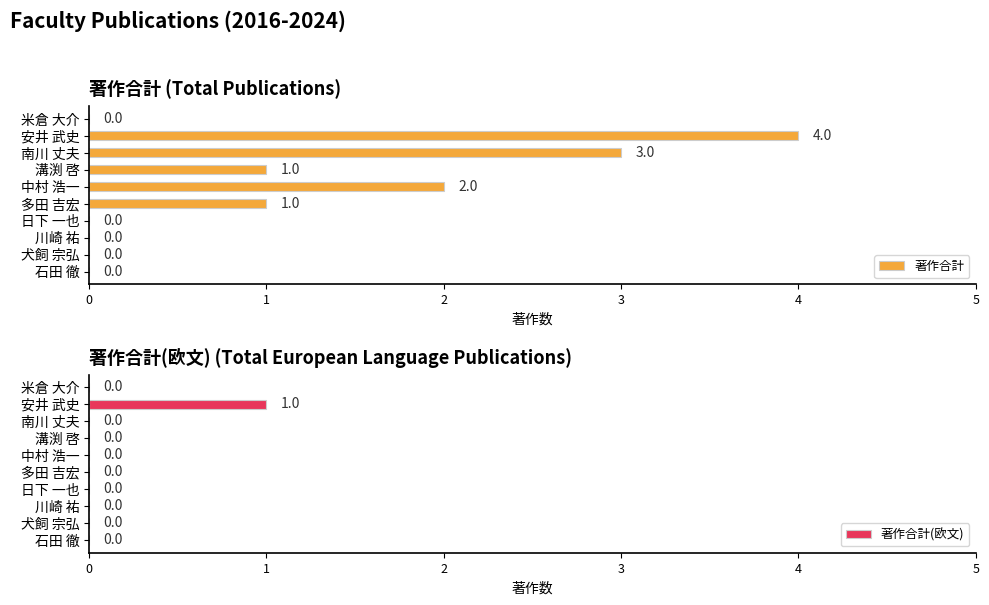

How many data points in 著作合計(欧文) are above 0?

1